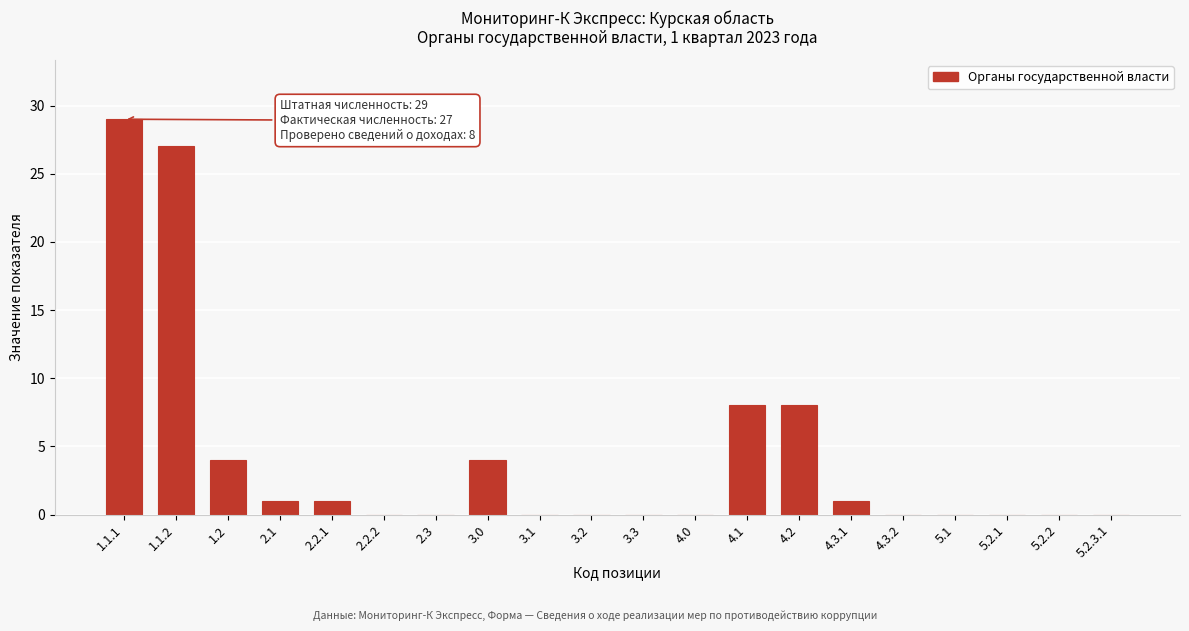

Reading right to left, extract all data points from this chart.

5.2.3.1=0	5.2.2=0	5.2.1=0	5.1=0	4.3.2=0	4.3.1=1	4.2=8	4.1=8	4.0=0	3.3=0	3.2=0	3.1=0	3.0=4	2.3=0	2.2.2=0	2.2.1=1	2.1=1	1.2=4	1.1.2=27	1.1.1=29